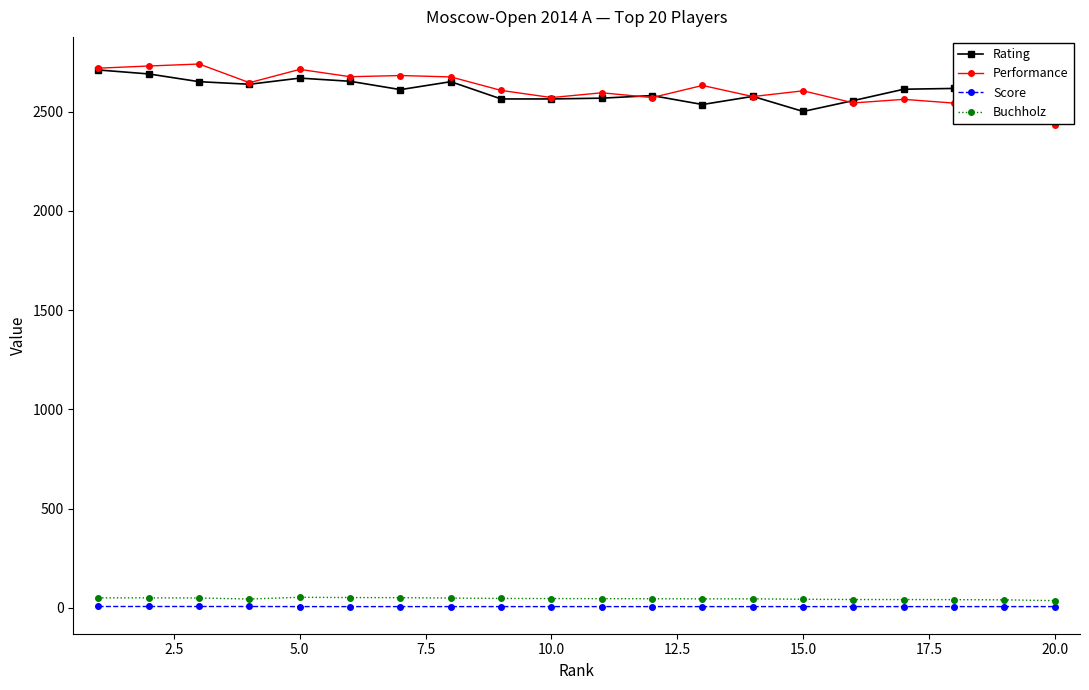

True or false: Rating and Score cross at least once.

False